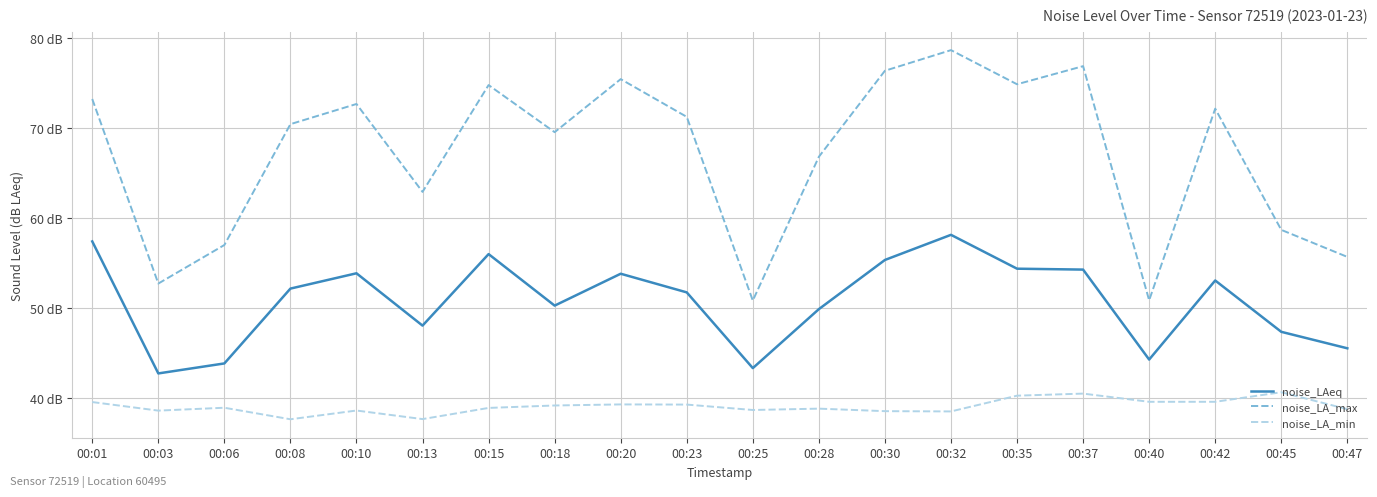

Rank the categories by noise_LA_min value from lowest to highest.

00:08, 00:13, 00:32, 00:30, 00:03, 00:10, 00:25, 00:47, 00:28, 00:15, 00:06, 00:18, 00:23, 00:20, 00:01, 00:40, 00:42, 00:35, 00:37, 00:45